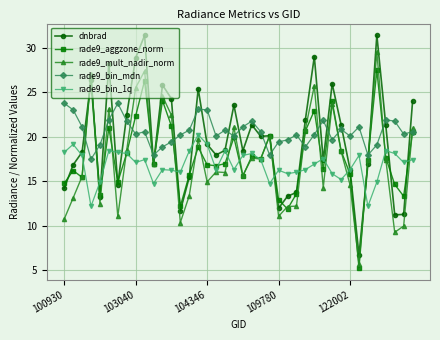

How many distinct data groups are displayed?

5